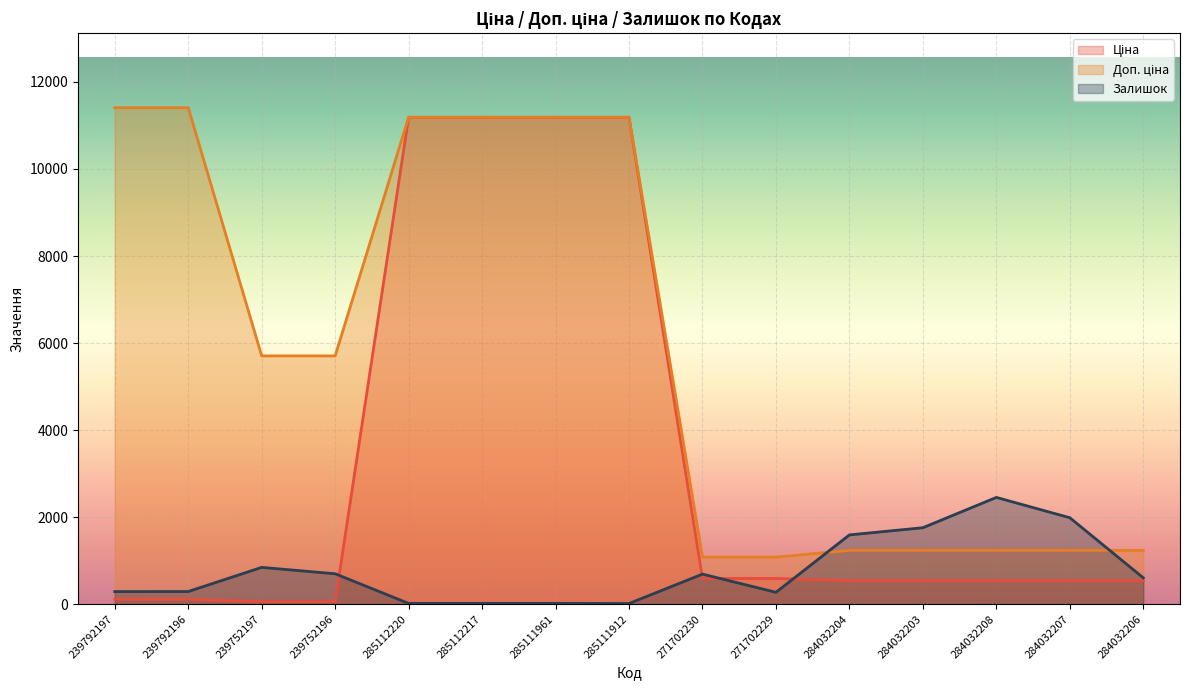

What is the average value of the Залишок series?

769.4